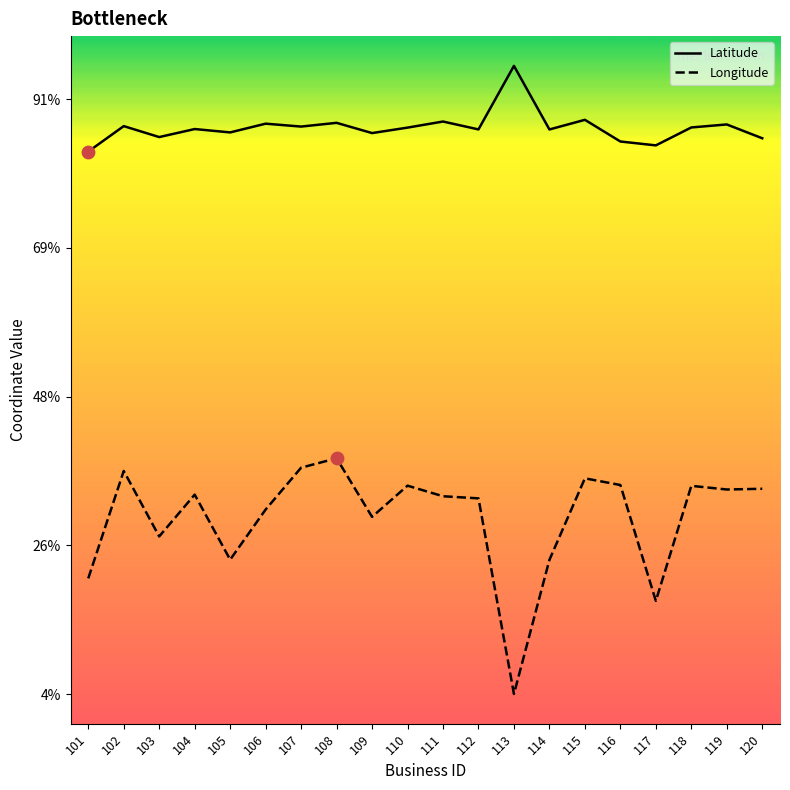

Is the value of Latitude at 110 greater than the value of Longitude at 119?

Yes